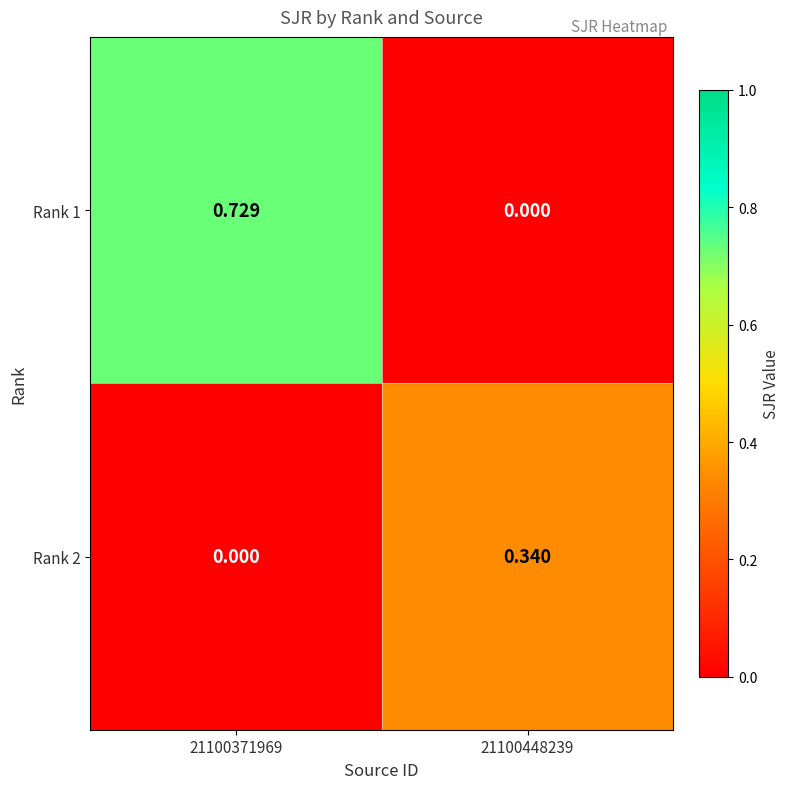

Between 21100371969 and 21100448239, which series saw the biggest shift?

Rank 1